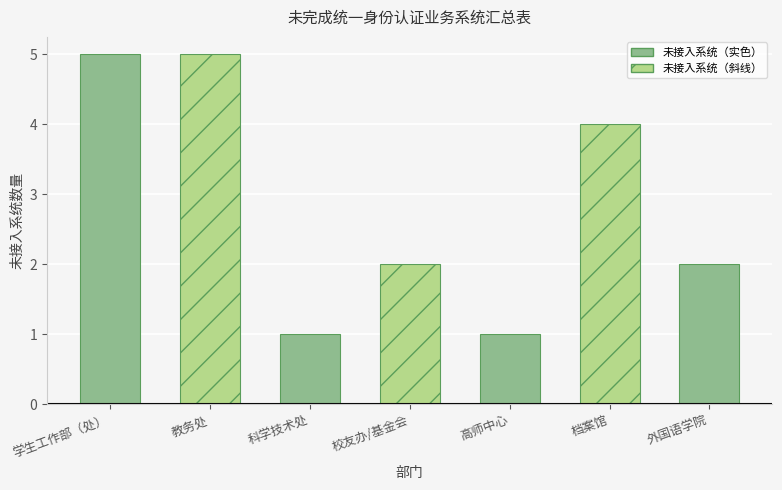

How many values are between 1 and 5?

7